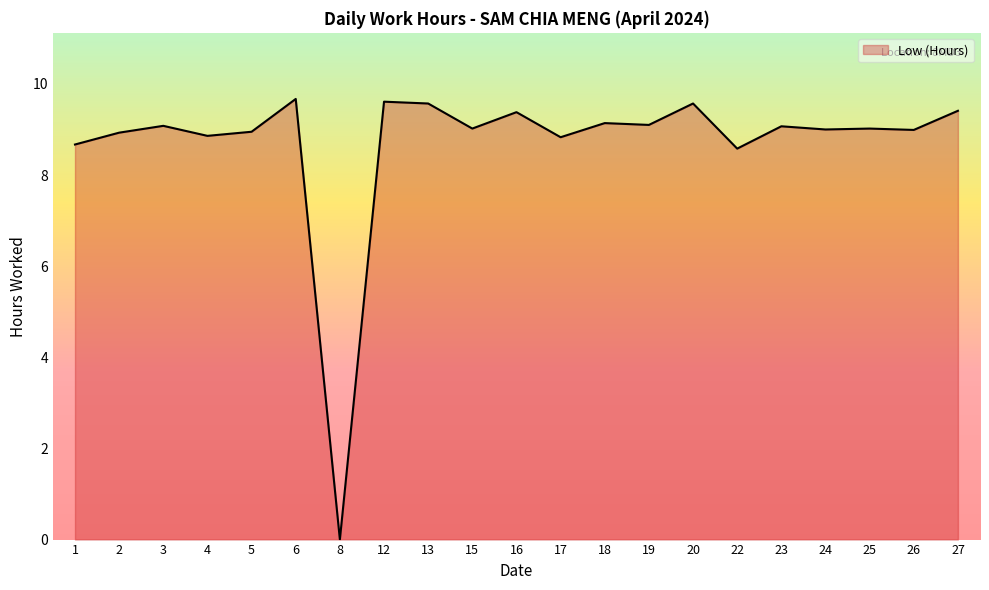

What is the difference between the second highest and second lowest values?

1.0